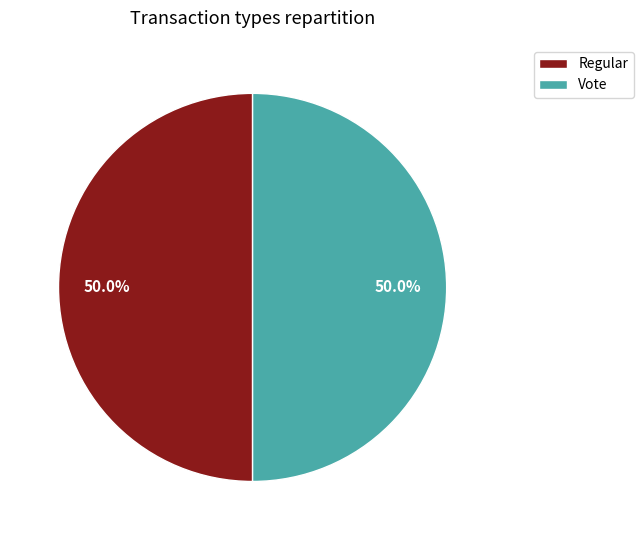

What percentage is the Vote slice, to the nearest percent?

50%